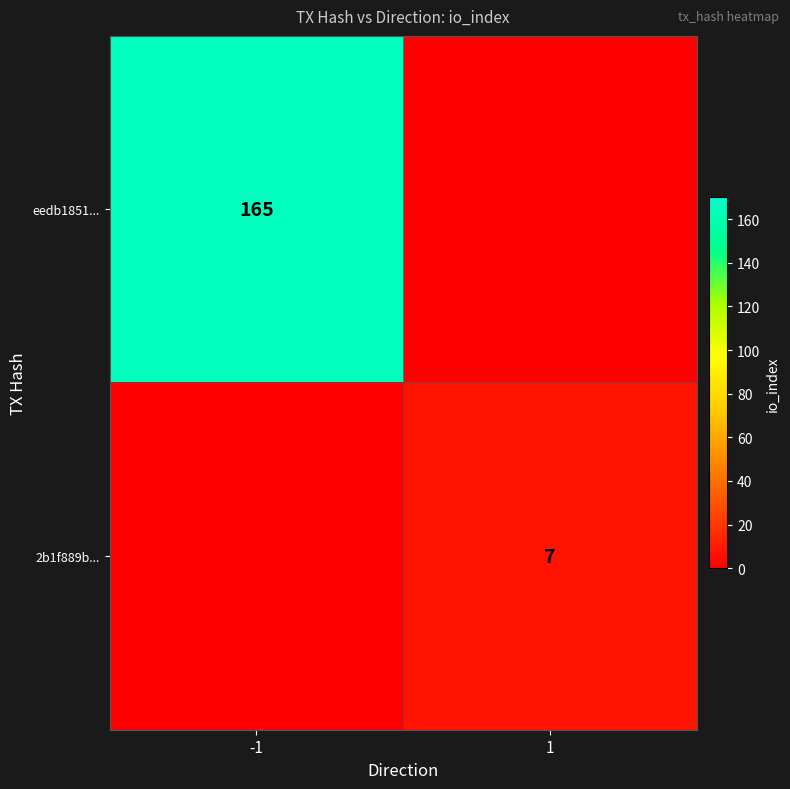

Which has a higher value, -1 or 1?

-1